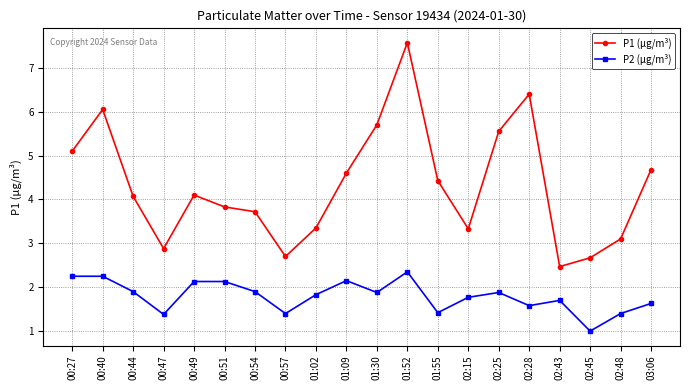

Which series has the widest spread of values?

P1 (µg/m³)